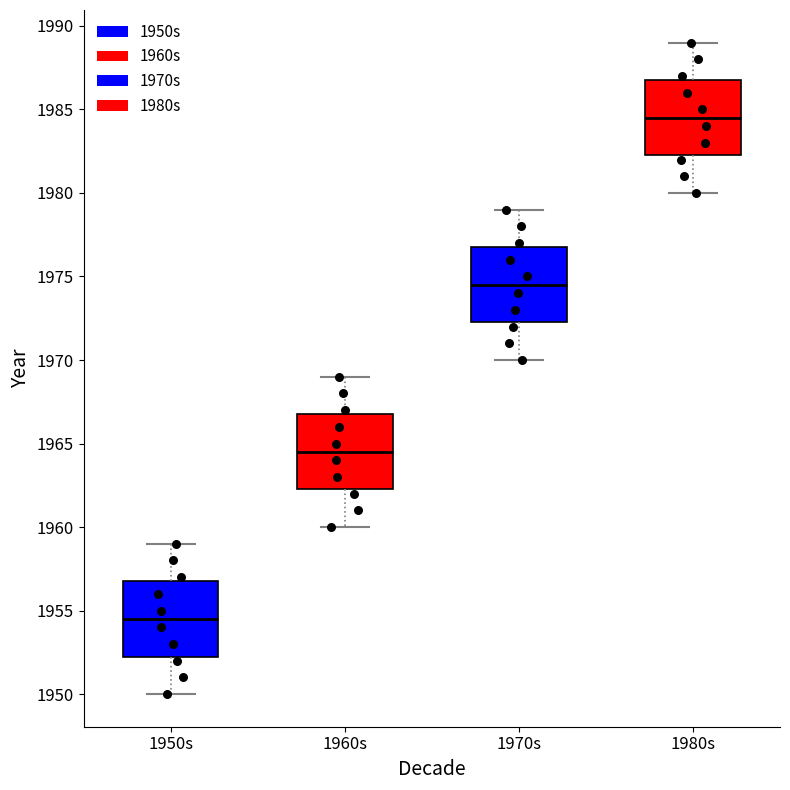

Reading left to right, read every box against the y-axis: the position of its median line, the range the box covers, and the ends of its whiskers. The values are not printed on the chart, so give them approximately, as read against the axis.

1950s: median 1954.5, box 1952.5 to 1957.0, whiskers 1950.0 to 1959.0
1960s: median 1964.5, box 1962.5 to 1967.0, whiskers 1960.0 to 1969.0
1970s: median 1974.5, box 1972.5 to 1977.0, whiskers 1970.0 to 1979.0
1980s: median 1984.5, box 1982.5 to 1987.0, whiskers 1980.0 to 1989.0